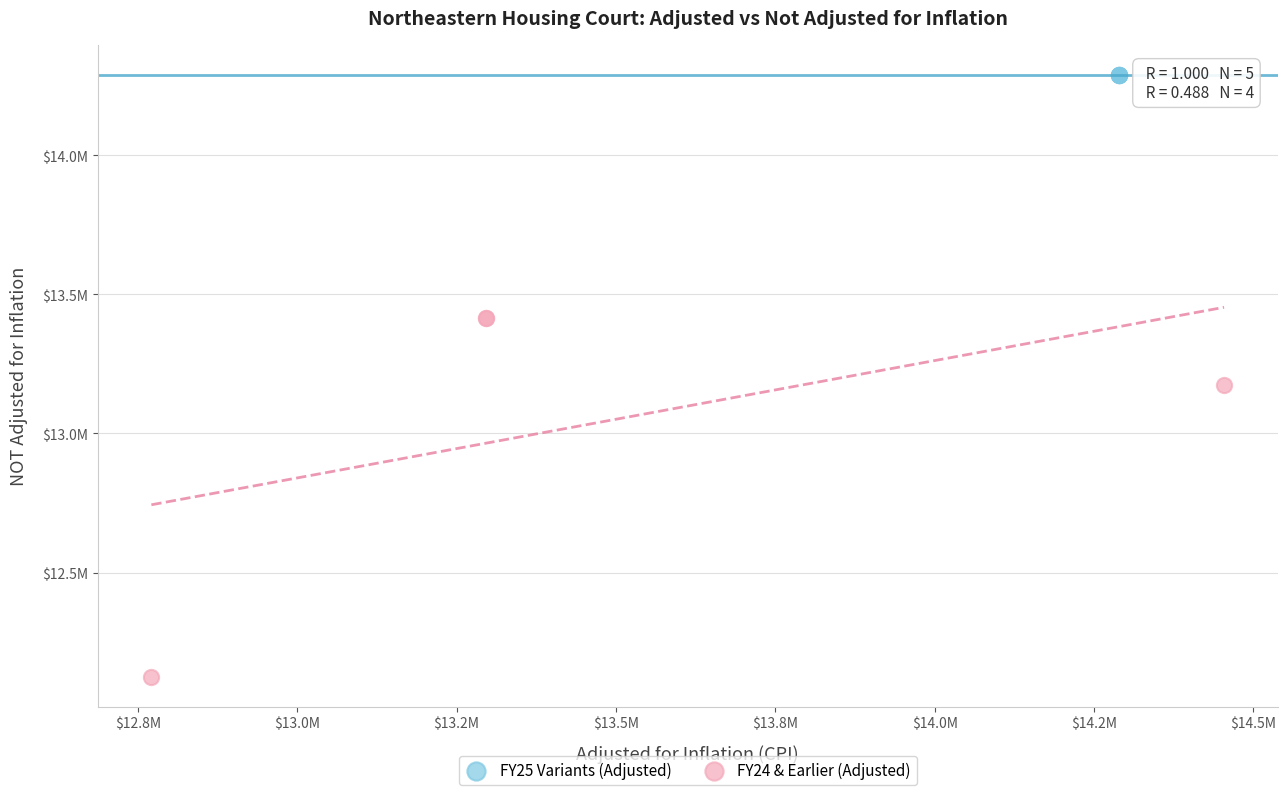

What are all the series names shown in the legend?

FY25 Variants (Adjusted), FY24 & Earlier (Adjusted)